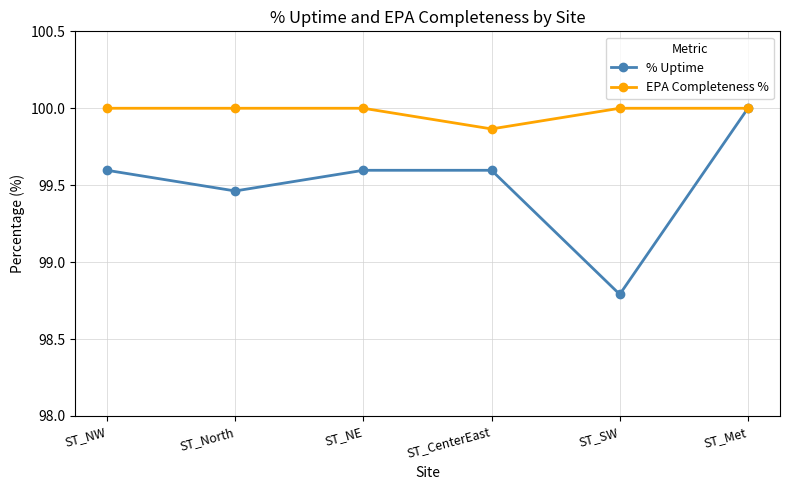

Is the value of % Uptime at ST_SW greater than the value of EPA Completeness % at ST_NW?

No